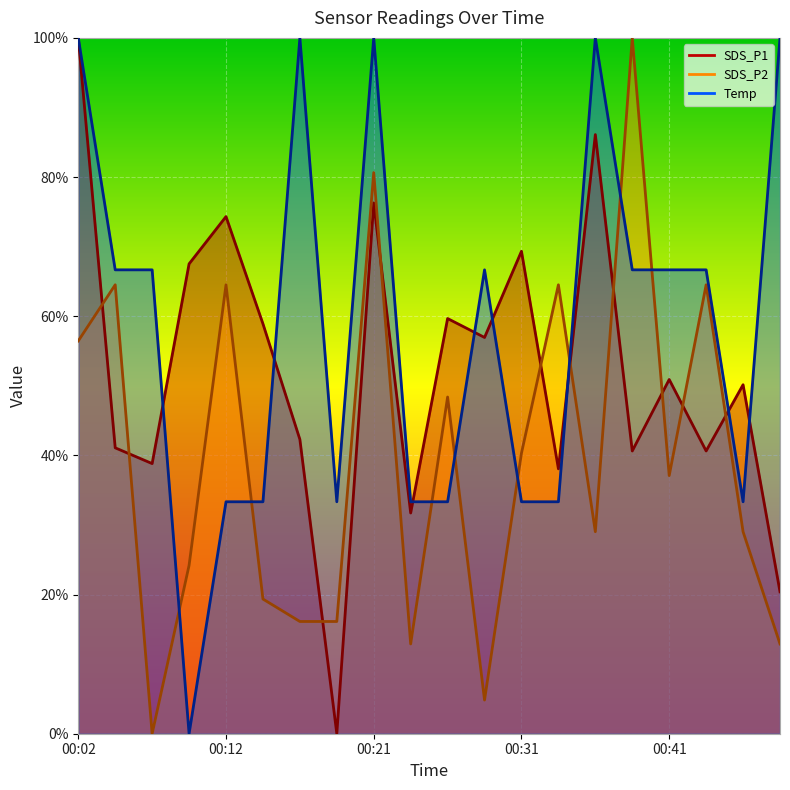

How many times do SDS_P2 and SDS_P1 cross each other?

10